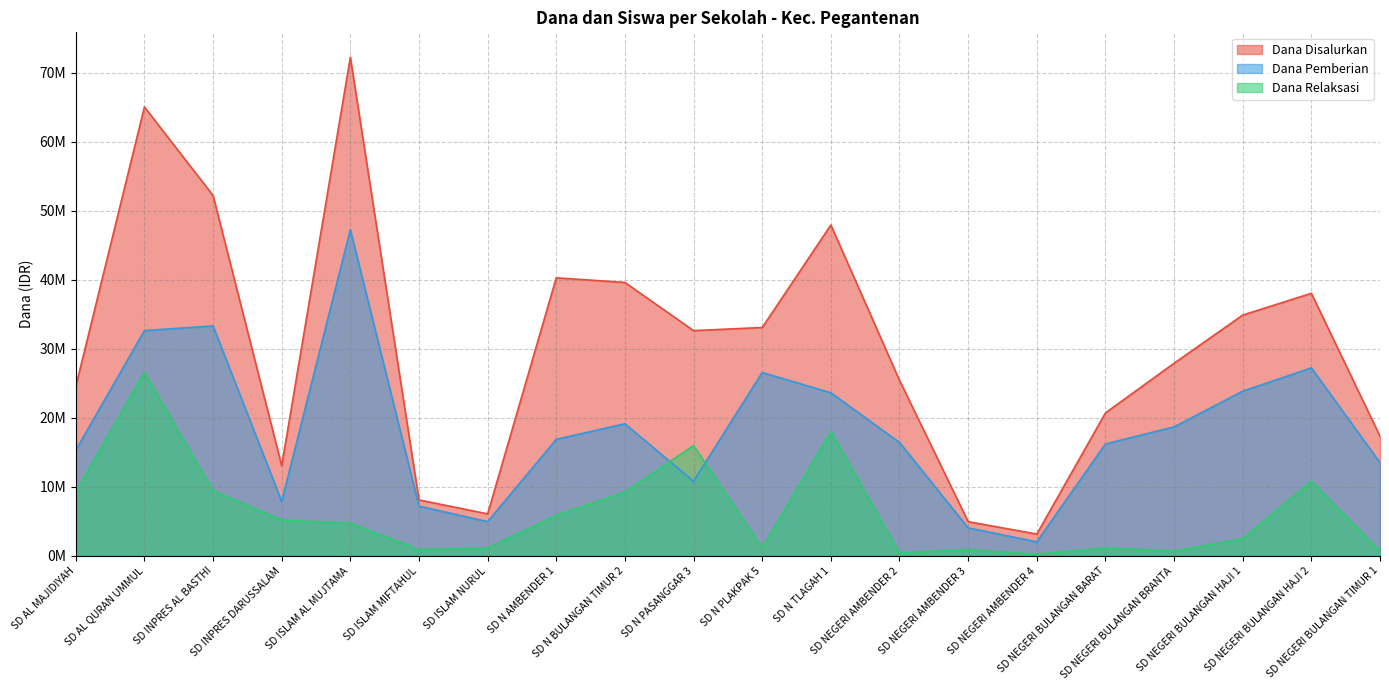

Reading left to right, what are all the values shown in this chart?

Dana Disalurkan: SD AL MAJIDIYAH=24525000	SD AL QURAN UMMUL=65025000	SD INPRES AL BASTHI=52200000	SD INPRES DARUSSALAM=13050000	SD ISLAM AL MUJTAMA=72225000	SD ISLAM MIFTAHUL=8100000	SD ISLAM NURUL=6075000	SD N AMBENDER 1=40275000	SD N BULANGAN TIMUR 2=39600000	SD N PASANGGAR 3=32625000	SD N PLAKPAK 5=33075000	SD N TLAGAH 1=47925000	SD NEGERI AMBENDER 2=25425000	SD NEGERI AMBENDER 3=4950000	SD NEGERI AMBENDER 4=3150000	SD NEGERI BULANGAN BARAT=20700000	SD NEGERI BULANGAN BRANTA=27900000	SD NEGERI BULANGAN HAJI 1=34875000	SD NEGERI BULANGAN HAJI 2=38025000	SD NEGERI BULANGAN TIMUR 1=17325000
Dana Pemberian: SD AL MAJIDIYAH=15300000	SD AL QURAN UMMUL=32625000	SD INPRES AL BASTHI=33300000	SD INPRES DARUSSALAM=7875000	SD ISLAM AL MUJTAMA=47250000	SD ISLAM MIFTAHUL=7200000	SD ISLAM NURUL=4950000	SD N AMBENDER 1=16875000	SD N BULANGAN TIMUR 2=19125000	SD N PASANGGAR 3=10800000	SD N PLAKPAK 5=26550000	SD N TLAGAH 1=23625000	SD NEGERI AMBENDER 2=16425000	SD NEGERI AMBENDER 3=4050000	SD NEGERI AMBENDER 4=2025000	SD NEGERI BULANGAN BARAT=16200000	SD NEGERI BULANGAN BRANTA=18675000	SD NEGERI BULANGAN HAJI 1=23850000	SD NEGERI BULANGAN HAJI 2=27225000	SD NEGERI BULANGAN TIMUR 1=13500000
Dana Relaksasi: SD AL MAJIDIYAH=9225000	SD AL QURAN UMMUL=26550000	SD INPRES AL BASTHI=9450000	SD INPRES DARUSSALAM=5175000	SD ISLAM AL MUJTAMA=4725000	SD ISLAM MIFTAHUL=900000	SD ISLAM NURUL=1125000	SD N AMBENDER 1=5850000	SD N BULANGAN TIMUR 2=9225000	SD N PASANGGAR 3=15975000	SD N PLAKPAK 5=1125000	SD N TLAGAH 1=18000000	SD NEGERI AMBENDER 2=450000	SD NEGERI AMBENDER 3=900000	SD NEGERI AMBENDER 4=225000	SD NEGERI BULANGAN BARAT=1125000	SD NEGERI BULANGAN BRANTA=675000	SD NEGERI BULANGAN HAJI 1=2475000	SD NEGERI BULANGAN HAJI 2=10800000	SD NEGERI BULANGAN TIMUR 1=675000